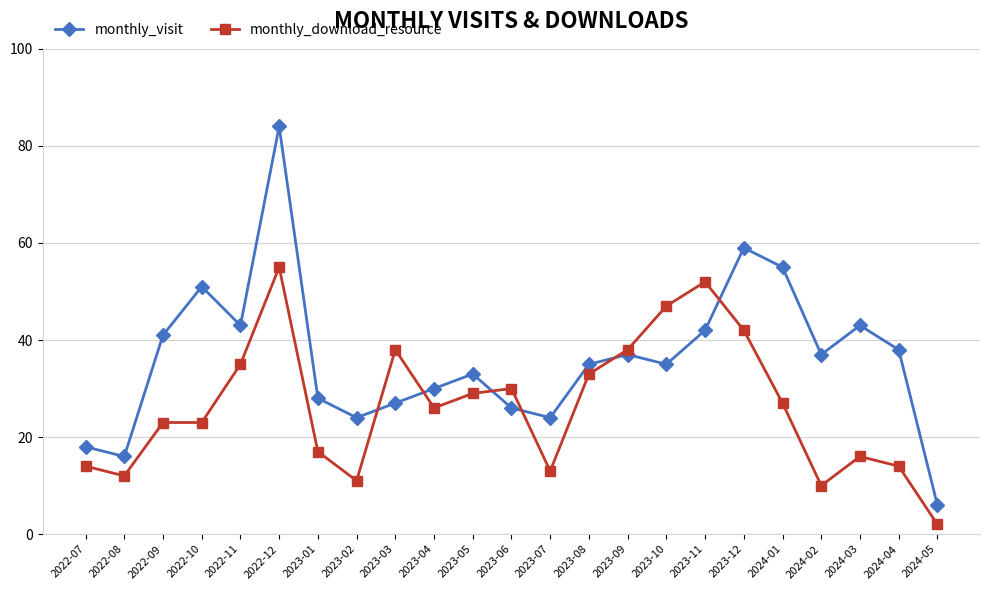

What is the label of the 9th point from the right?

2023-09